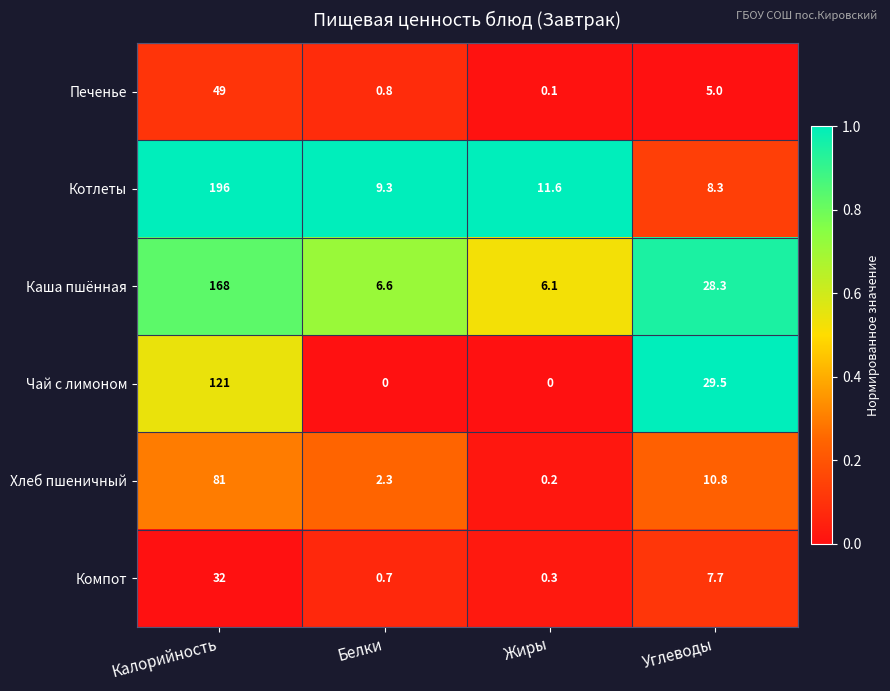

At Белки, list the series in order from smallest to largest.

Чай с лимоном, Компот, Печенье, Хлеб пшеничный, Каша пшённая, Котлеты